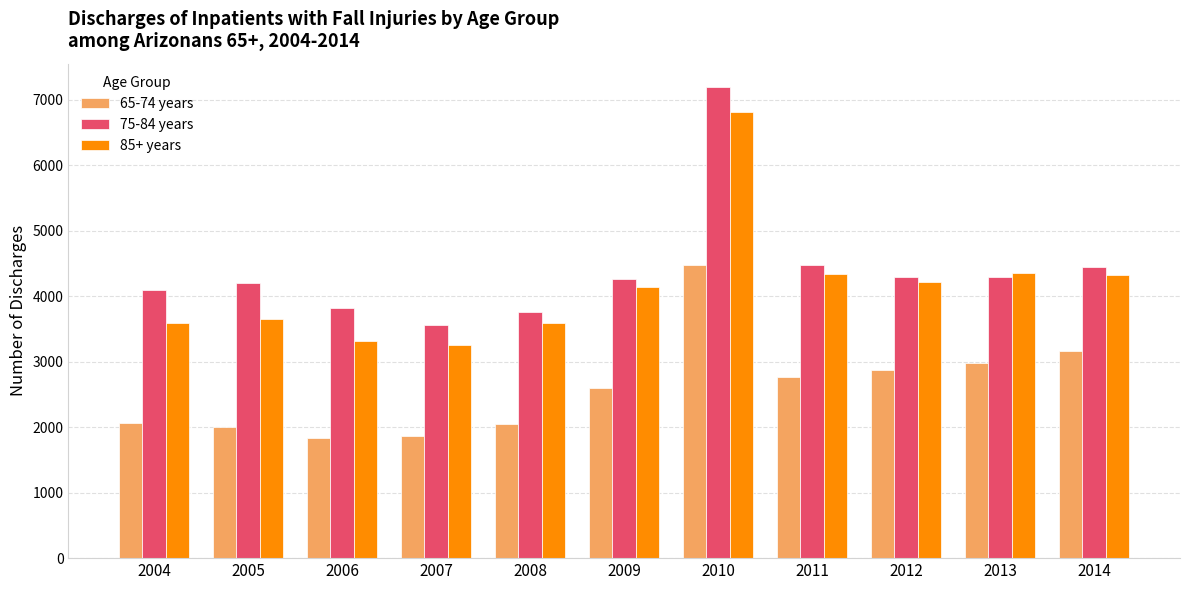

Which series changed the most between 2006 and 2011?

85+ years